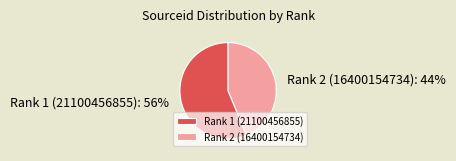

To the nearest percent, what portion does Rank 1 (21100456855) represent?

56%